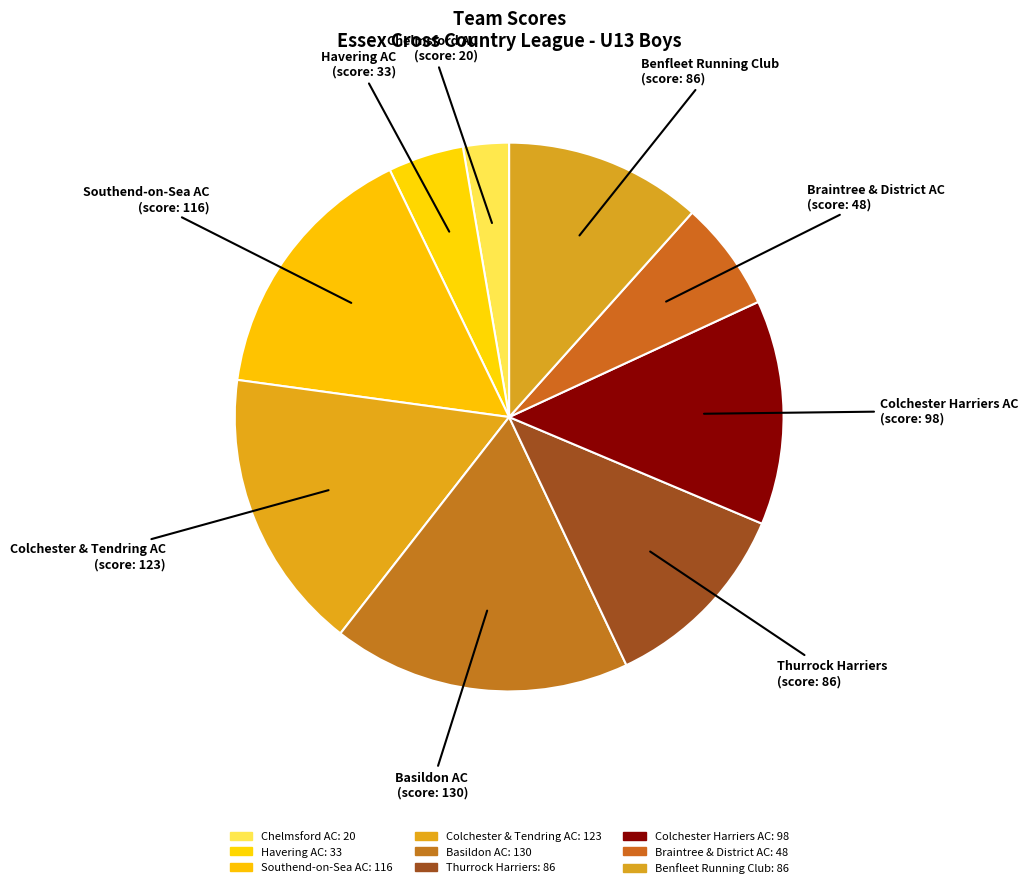

How many segments does this pie chart have?

9